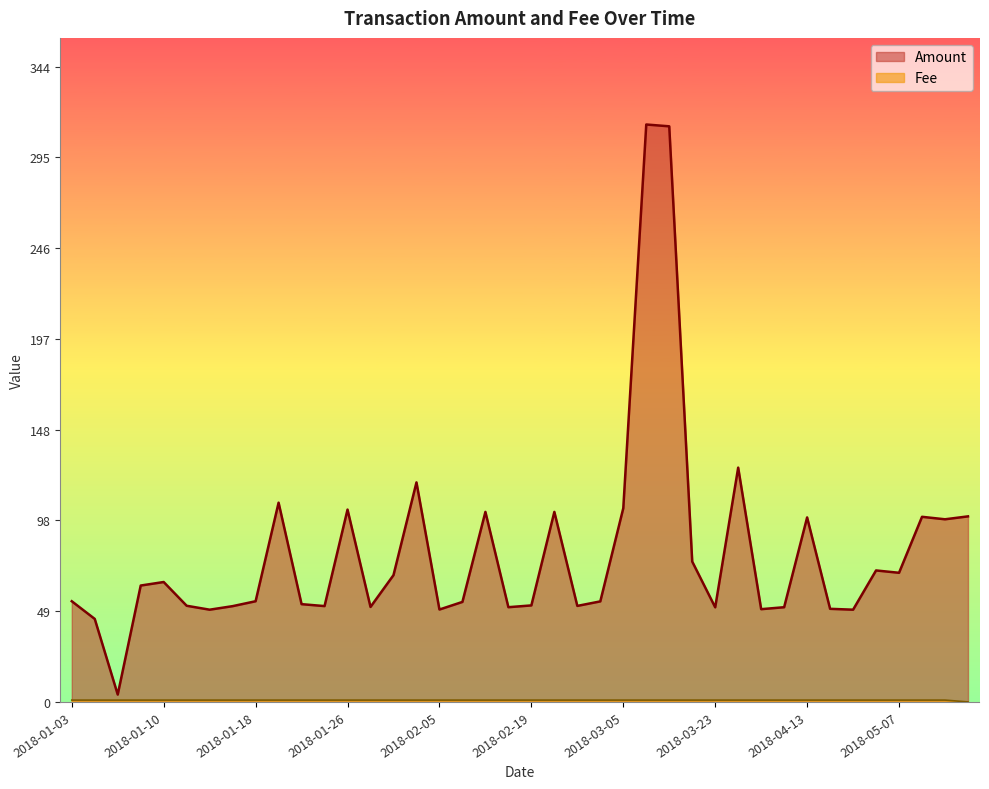

Which series has the widest spread of values?

Amount